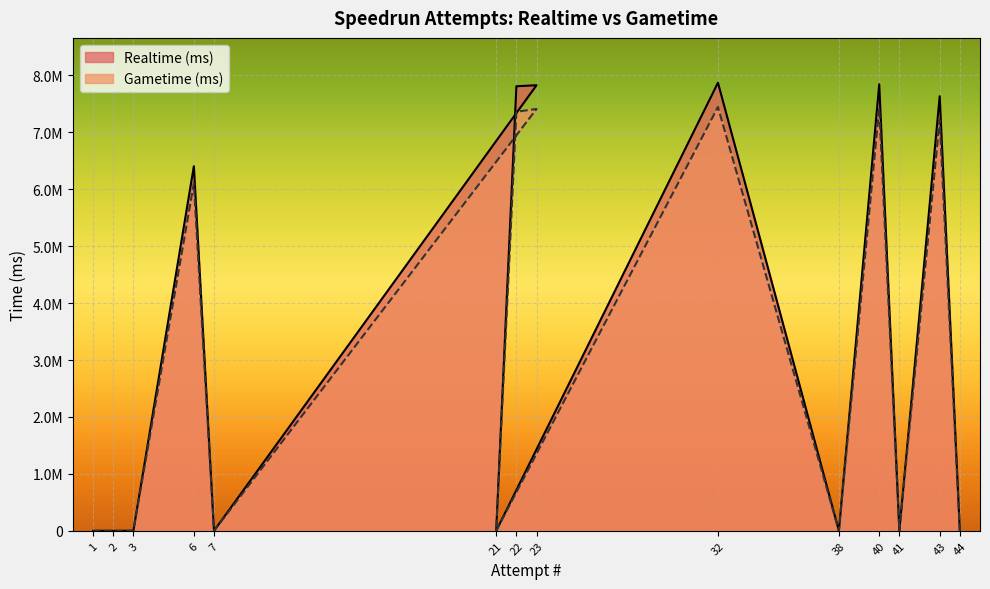

Which category has the lowest value in the Realtime (ms) series?

1